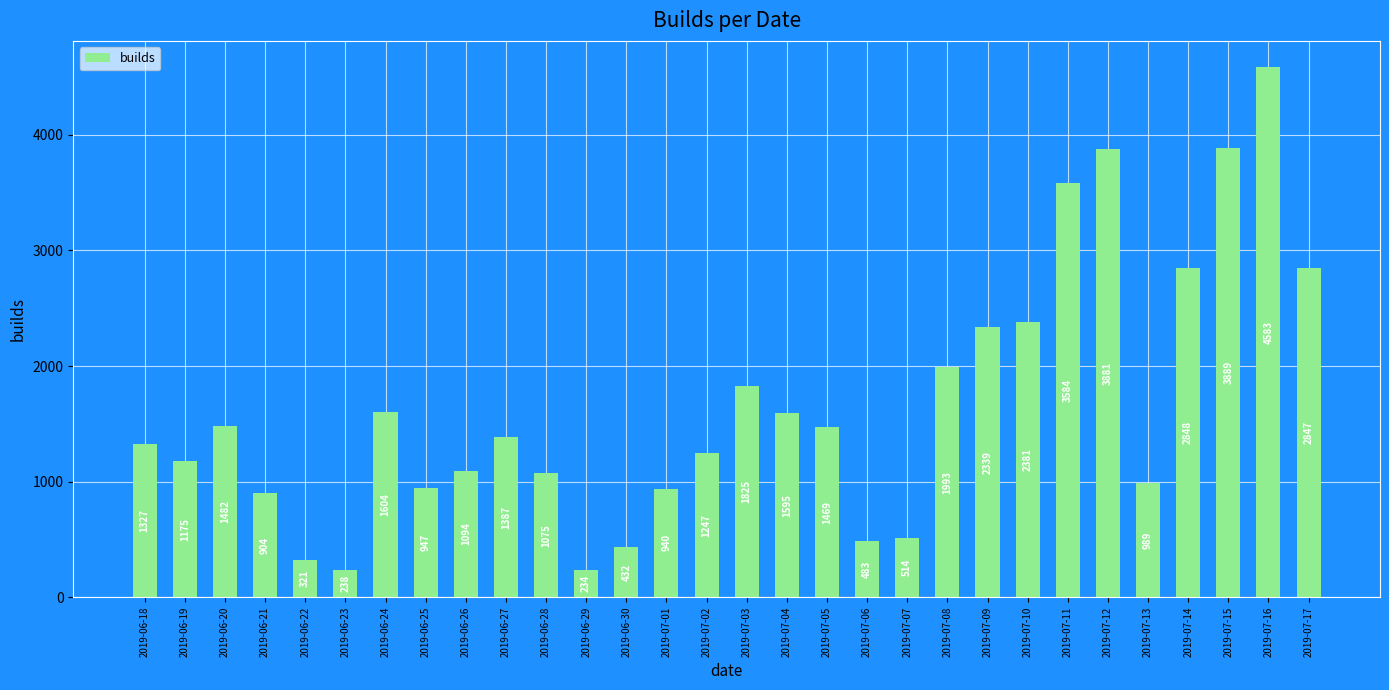

List the labels in order of value, smallest first.

2019-06-29, 2019-06-23, 2019-06-22, 2019-06-30, 2019-07-06, 2019-07-07, 2019-06-21, 2019-07-01, 2019-06-25, 2019-07-13, 2019-06-28, 2019-06-26, 2019-06-19, 2019-07-02, 2019-06-18, 2019-06-27, 2019-07-05, 2019-06-20, 2019-07-04, 2019-06-24, 2019-07-03, 2019-07-08, 2019-07-09, 2019-07-10, 2019-07-17, 2019-07-14, 2019-07-11, 2019-07-12, 2019-07-15, 2019-07-16